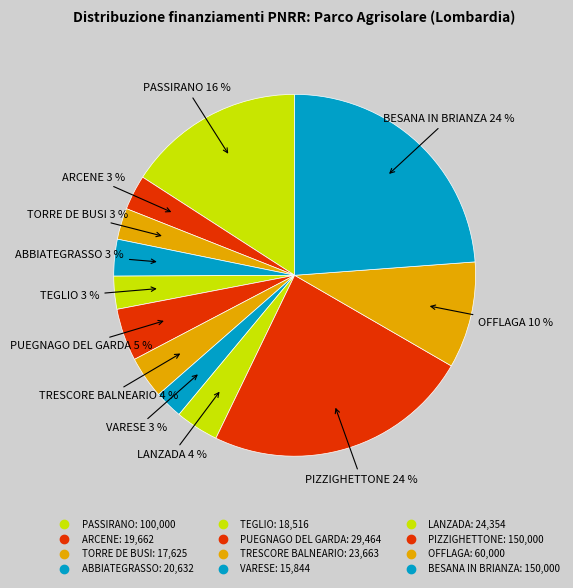

How many segments does this pie chart have?

12